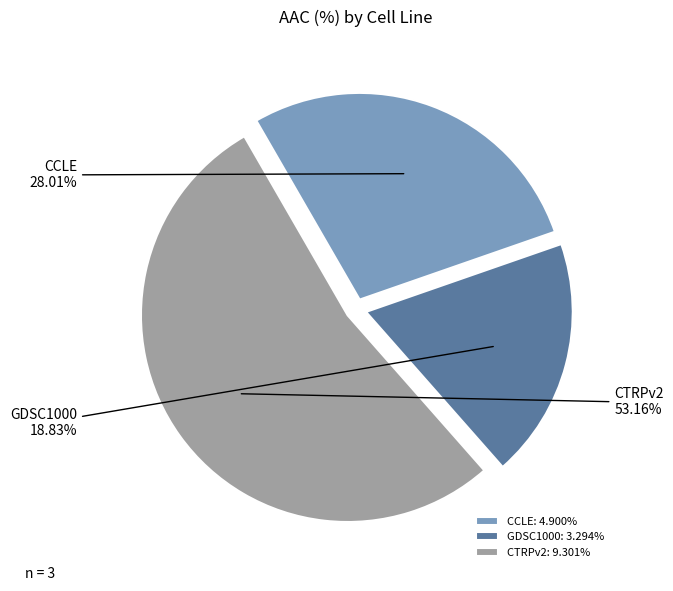

Count the number of slices in the pie.

3